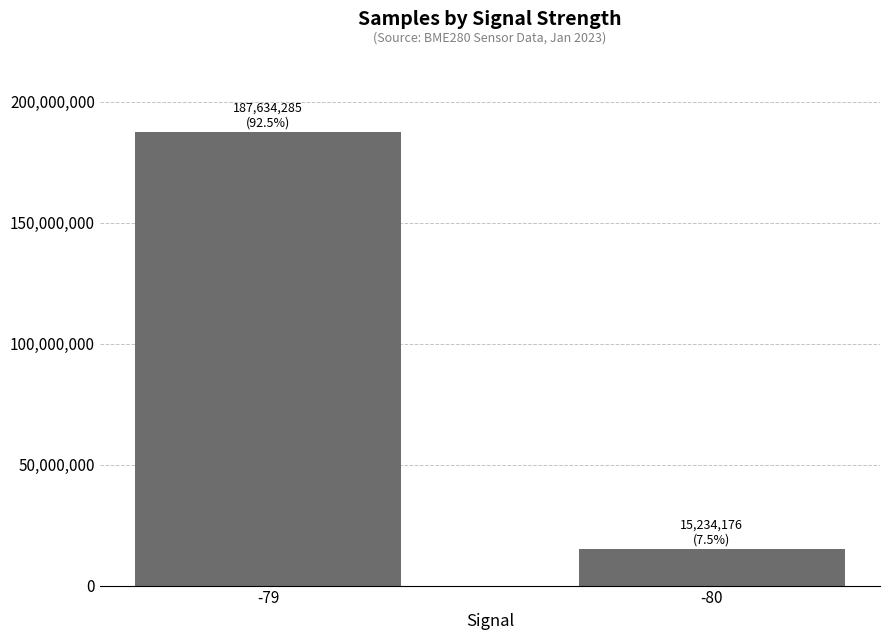

What is the ratio of the value at -80 to the value at -79?

0.1